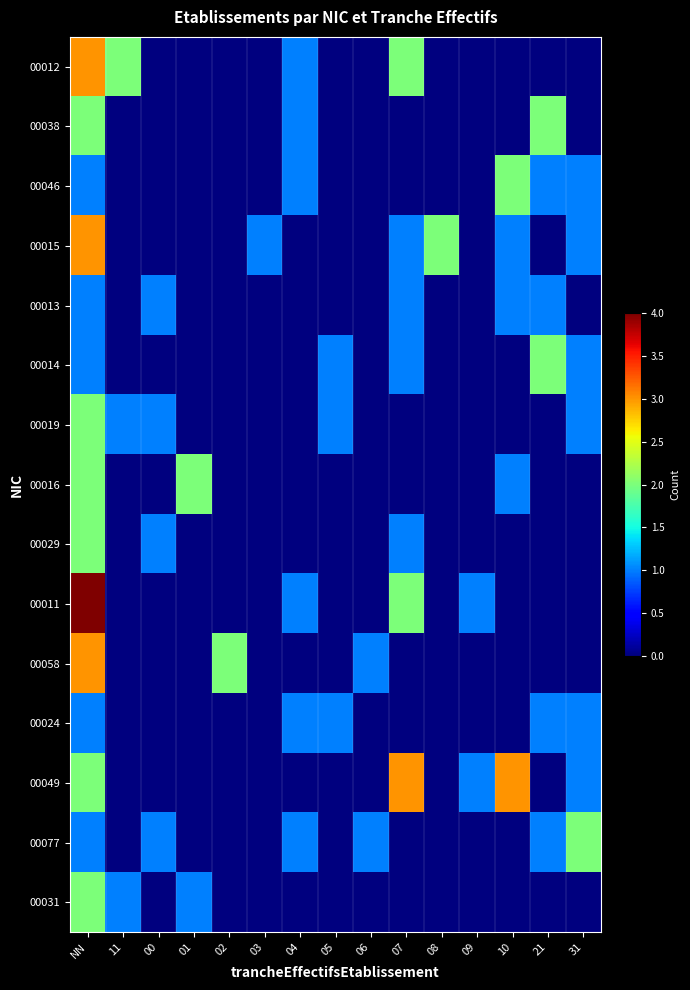

Reading right to left, extract all data points from this chart.

00012: 31=0	21=0	10=0	09=0	08=0	07=2	06=0	05=0	04=1	03=0	02=0	01=0	00=0	11=2	NN=3
00038: 31=0	21=2	10=0	09=0	08=0	07=0	06=0	05=0	04=1	03=0	02=0	01=0	00=0	11=0	NN=2
00046: 31=1	21=1	10=2	09=0	08=0	07=0	06=0	05=0	04=1	03=0	02=0	01=0	00=0	11=0	NN=1
00015: 31=1	21=0	10=1	09=0	08=2	07=1	06=0	05=0	04=0	03=1	02=0	01=0	00=0	11=0	NN=3
00013: 31=0	21=1	10=1	09=0	08=0	07=1	06=0	05=0	04=0	03=0	02=0	01=0	00=1	11=0	NN=1
00014: 31=1	21=2	10=0	09=0	08=0	07=1	06=0	05=1	04=0	03=0	02=0	01=0	00=0	11=0	NN=1
00019: 31=1	21=0	10=0	09=0	08=0	07=0	06=0	05=1	04=0	03=0	02=0	01=0	00=1	11=1	NN=2
00016: 31=0	21=0	10=1	09=0	08=0	07=0	06=0	05=0	04=0	03=0	02=0	01=2	00=0	11=0	NN=2
00029: 31=0	21=0	10=0	09=0	08=0	07=1	06=0	05=0	04=0	03=0	02=0	01=0	00=1	11=0	NN=2
00011: 31=0	21=0	10=0	09=1	08=0	07=2	06=0	05=0	04=1	03=0	02=0	01=0	00=0	11=0	NN=4
00058: 31=0	21=0	10=0	09=0	08=0	07=0	06=1	05=0	04=0	03=0	02=2	01=0	00=0	11=0	NN=3
00024: 31=1	21=1	10=0	09=0	08=0	07=0	06=0	05=1	04=1	03=0	02=0	01=0	00=0	11=0	NN=1
00049: 31=1	21=0	10=3	09=1	08=0	07=3	06=0	05=0	04=0	03=0	02=0	01=0	00=0	11=0	NN=2
00077: 31=2	21=1	10=0	09=0	08=0	07=0	06=1	05=0	04=1	03=0	02=0	01=0	00=1	11=0	NN=1
00031: 31=0	21=0	10=0	09=0	08=0	07=0	06=0	05=0	04=0	03=0	02=0	01=1	00=0	11=1	NN=2